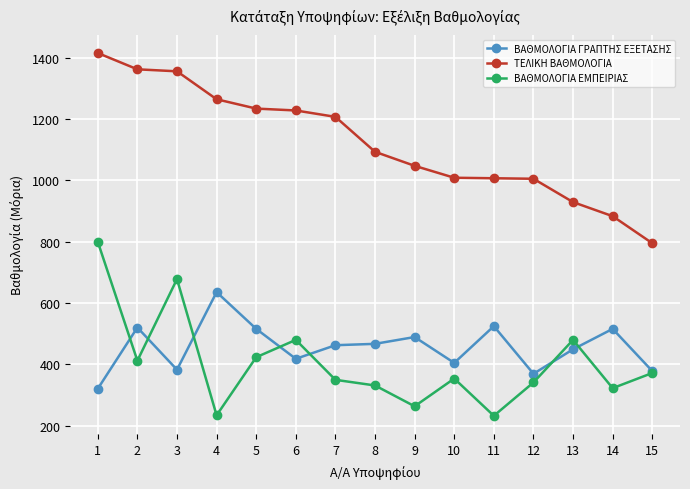

True or false: ΒΑΘΜΟΛΟΓΙΑ ΕΜΠΕΙΡΙΑΣ has more than 2 points higher than both neighbors.

True